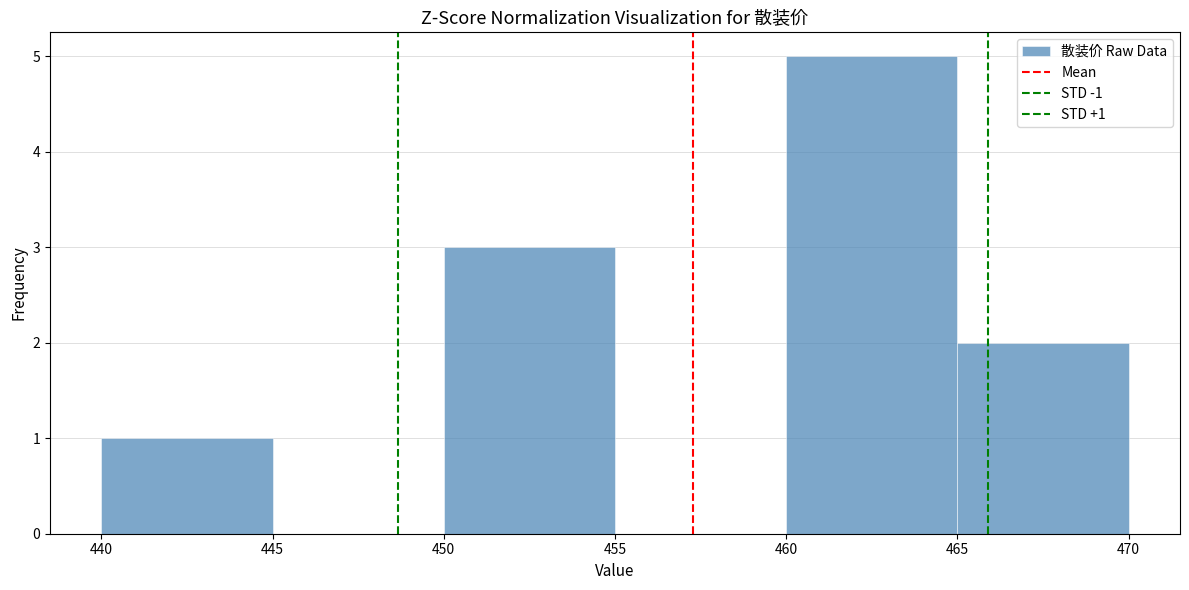

Over which range of the x-axis is the bar tallest?

460 to 465